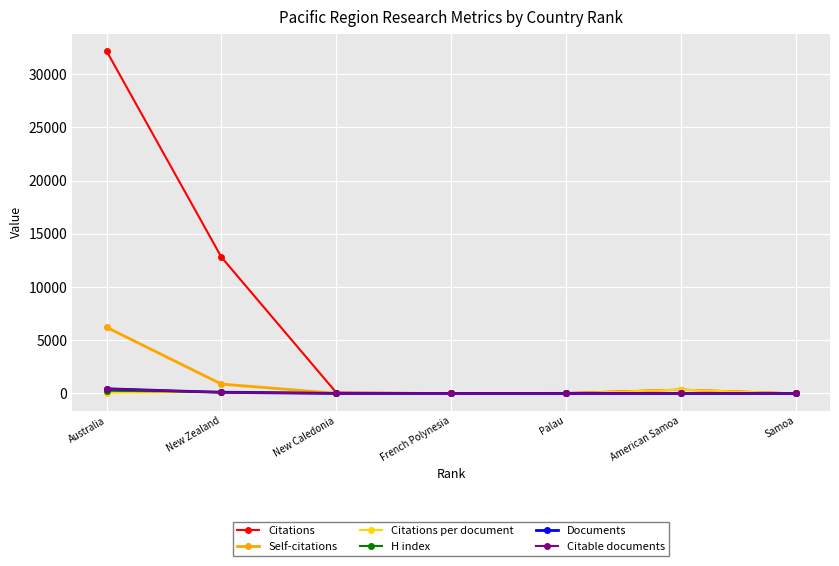

True or false: Citations per document has more than 0 points higher than both neighbors.

True